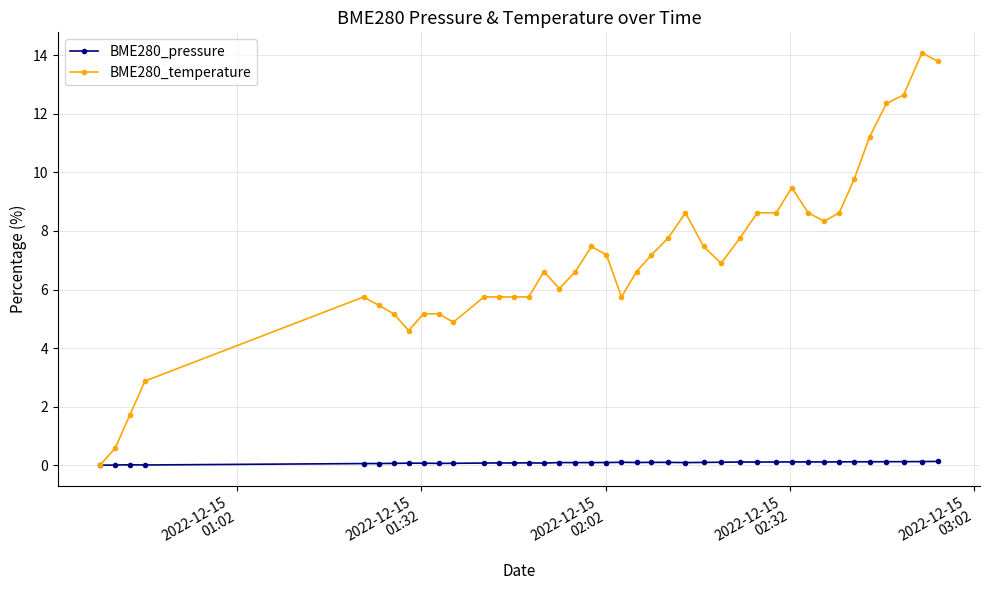

What is the maximum value shown in the chart?

14.1